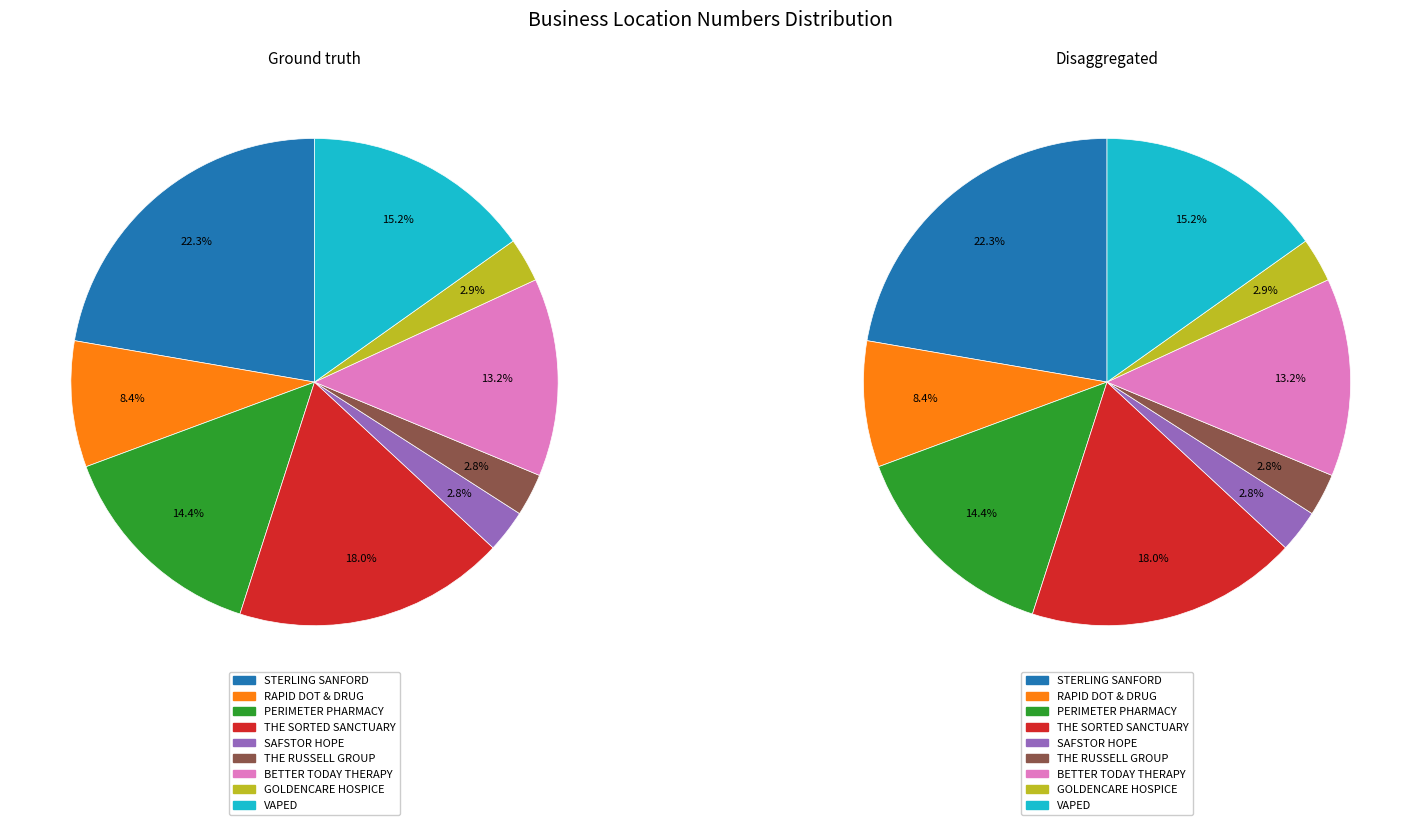

Is the sum of PERIMETER SPECIALTY PHARMACY LLC and GOLDENCARE HOSPICE & PALLIATIVE CARE greater than half?

No